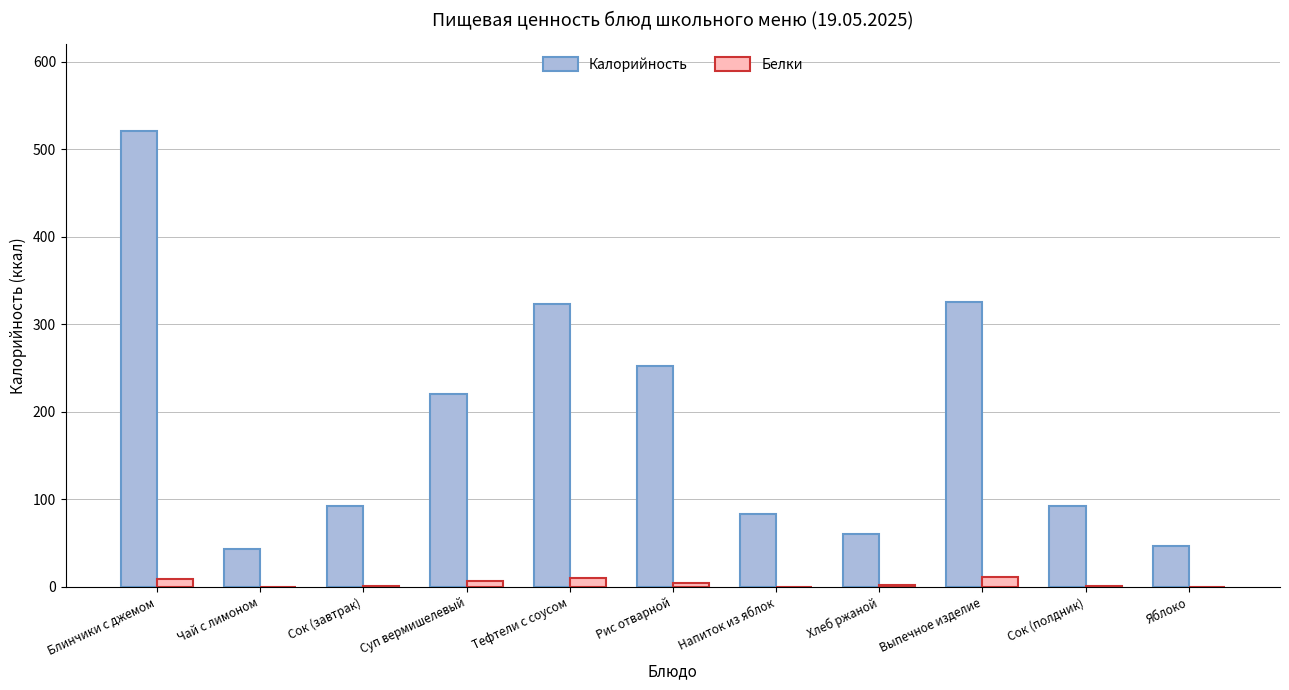

Between Блинчики с джемом and Рис отварной, which series saw the biggest shift?

Калорийность